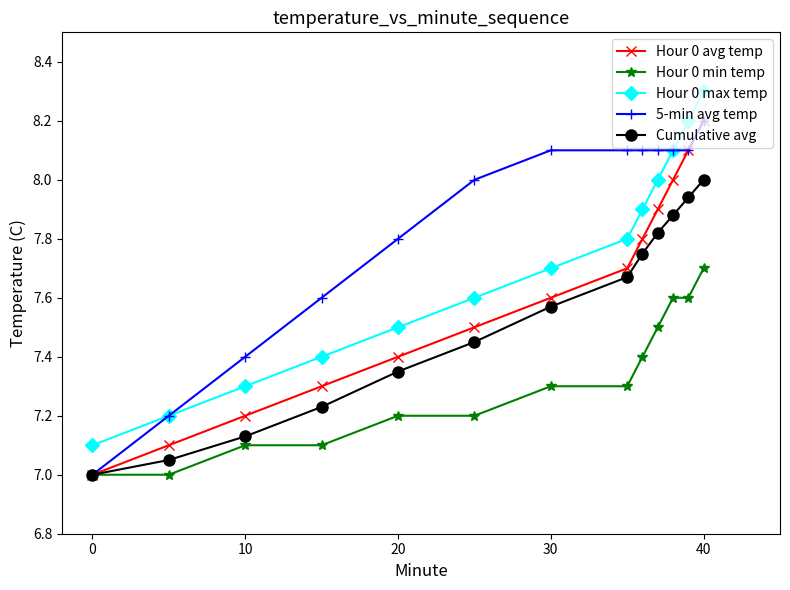

What is the value of the 5-min avg temp point at the 11th from the left?

8.1